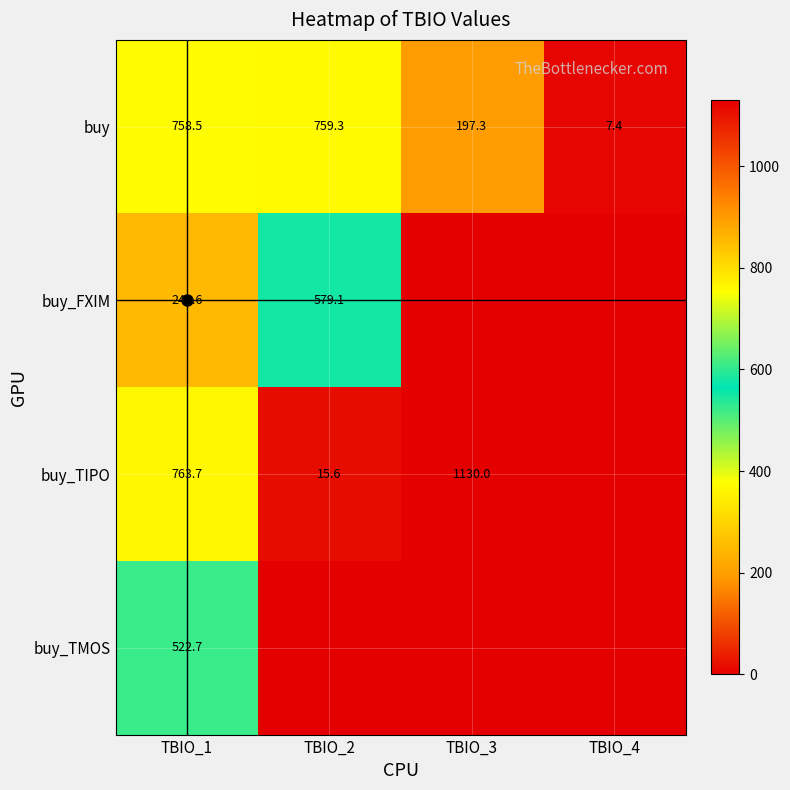

What is the sum of all buy_TIPO values?

1909.3